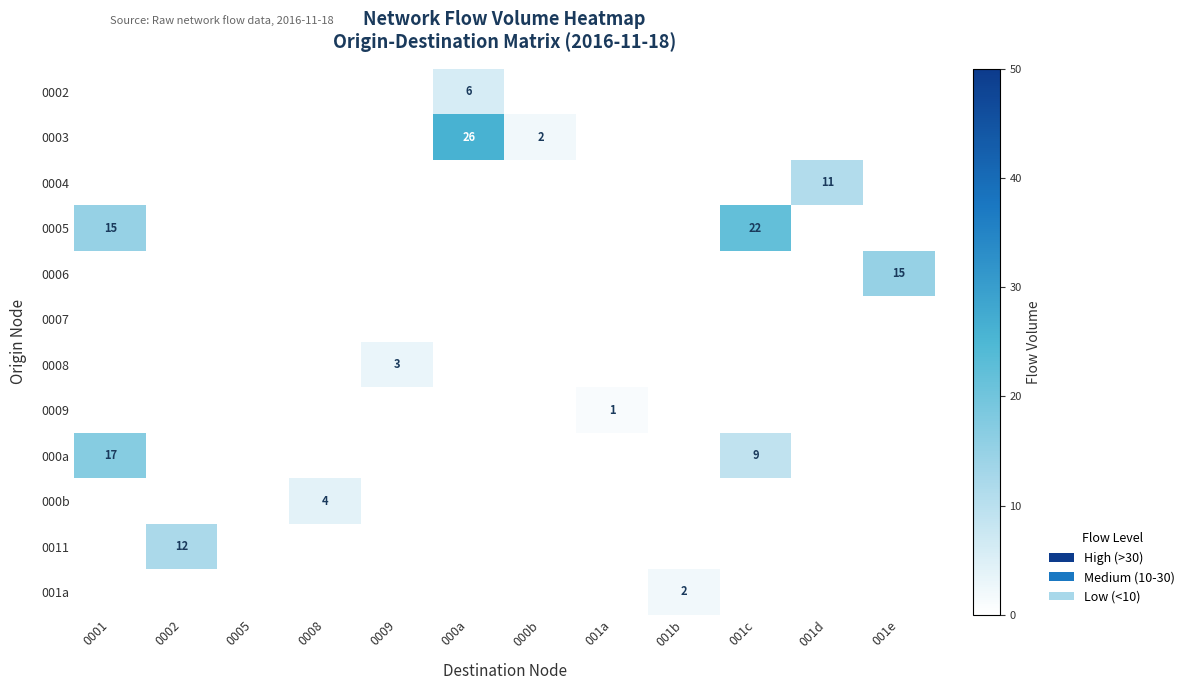

How many row_6 values are between 0 and 1?

11